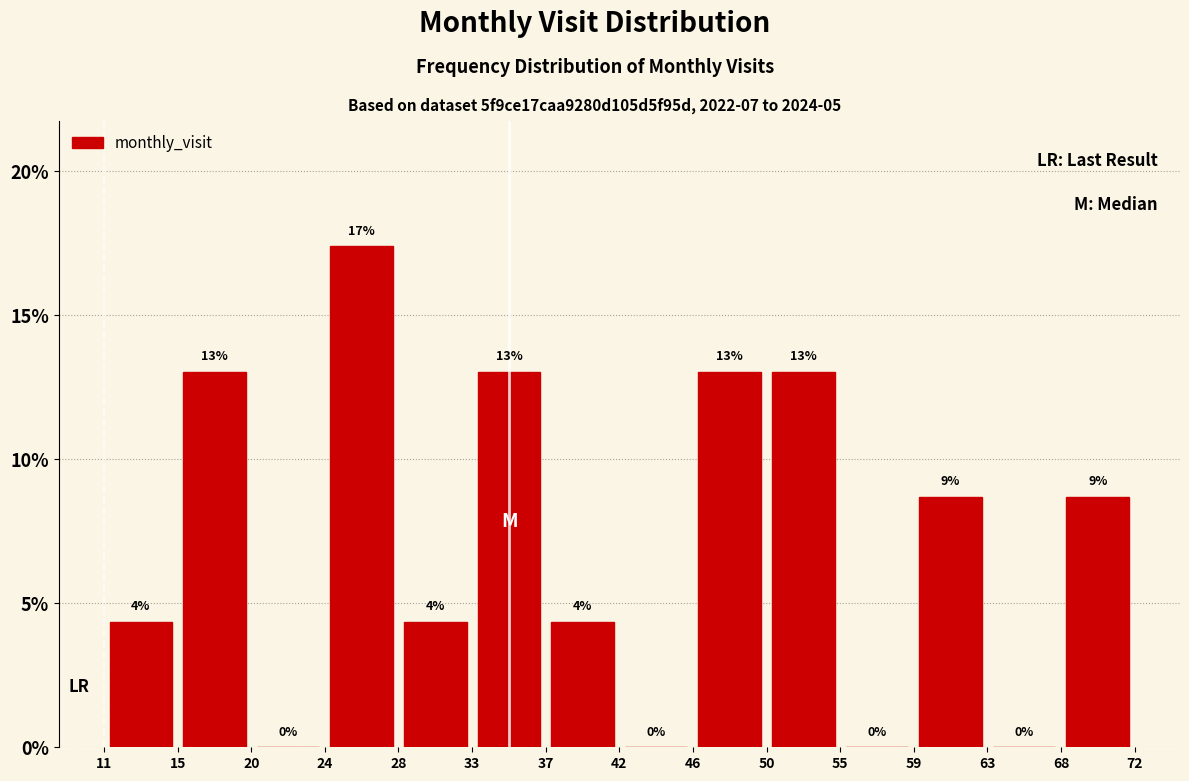

Over which range of the x-axis is the bar tallest?

24 to 28